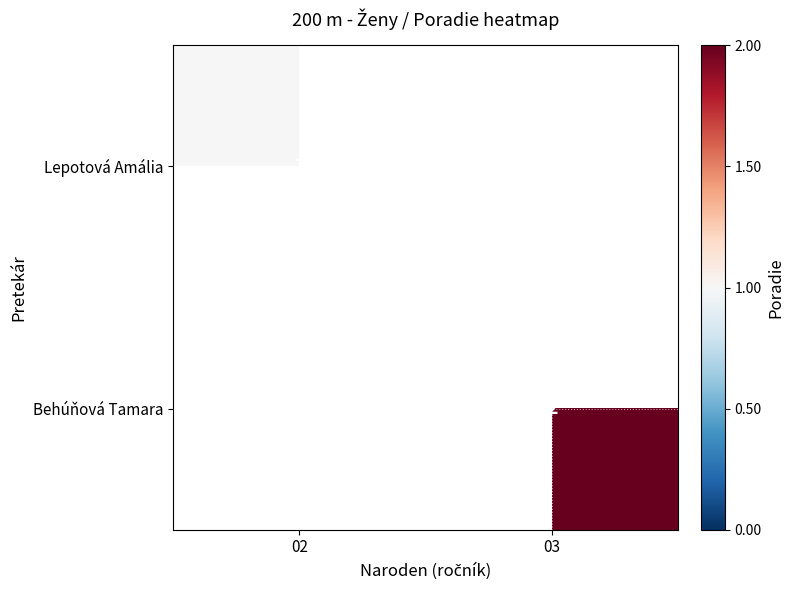

The value of Behúňová Tamara at 03 is 1. True or false?

False